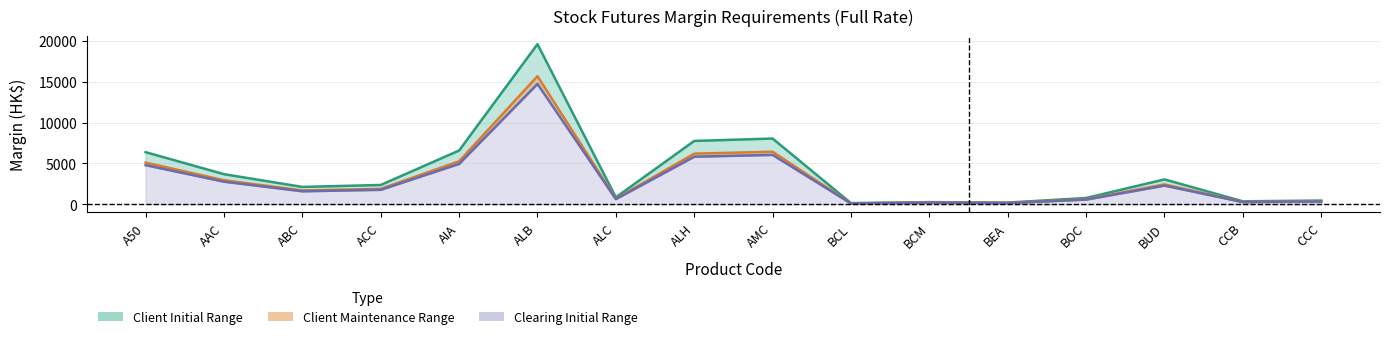

How many interior local valleys does the Clearing Initial series have?

5